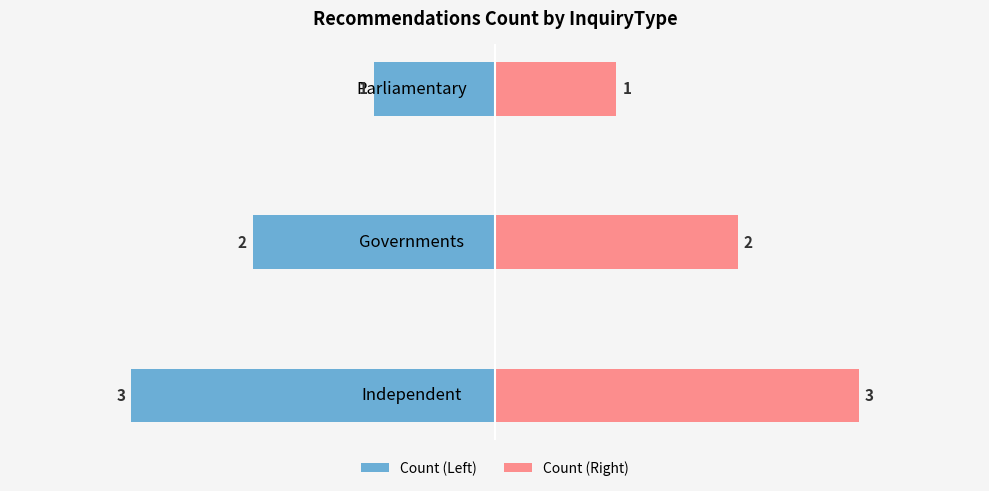

What is the lowest value of the Count (Right) series?

1